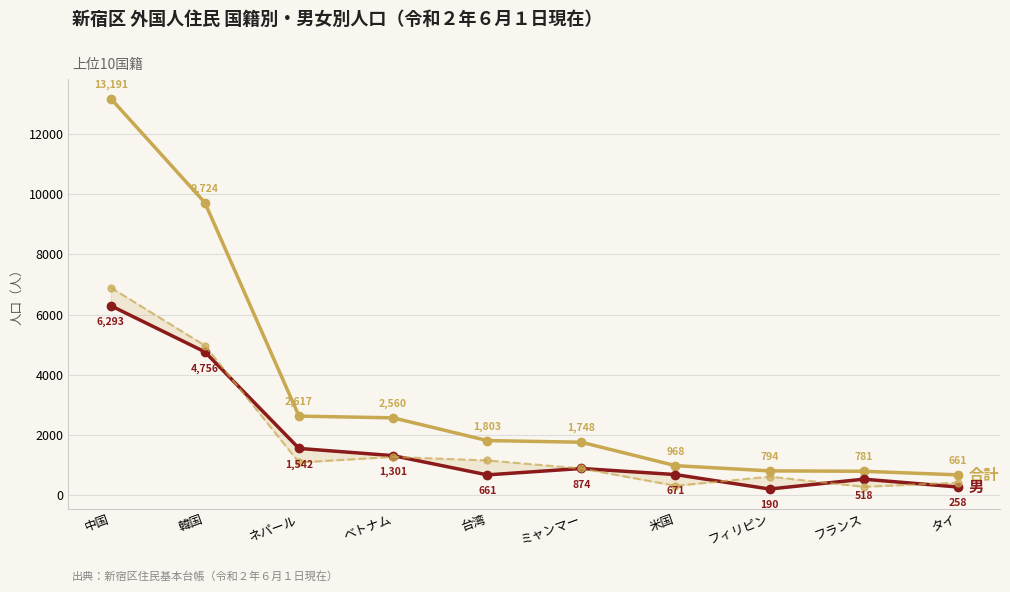

The value of 男 at 韓国 is 1059. True or false?

False